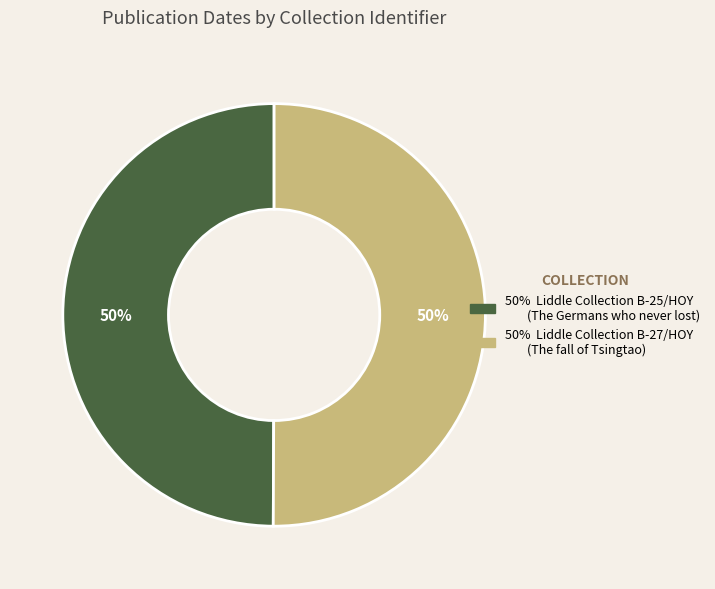

To the nearest percent, what is the average slice percentage?

50%